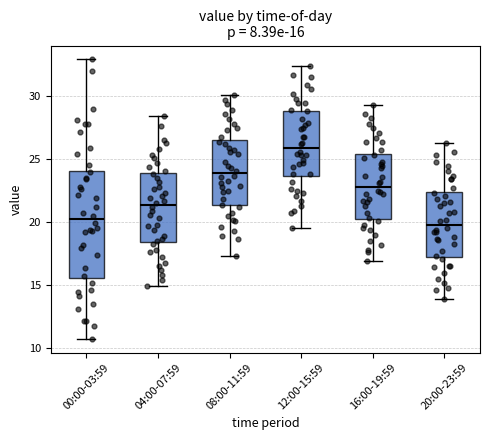

Which box has the highest median line?

12:00-15:59